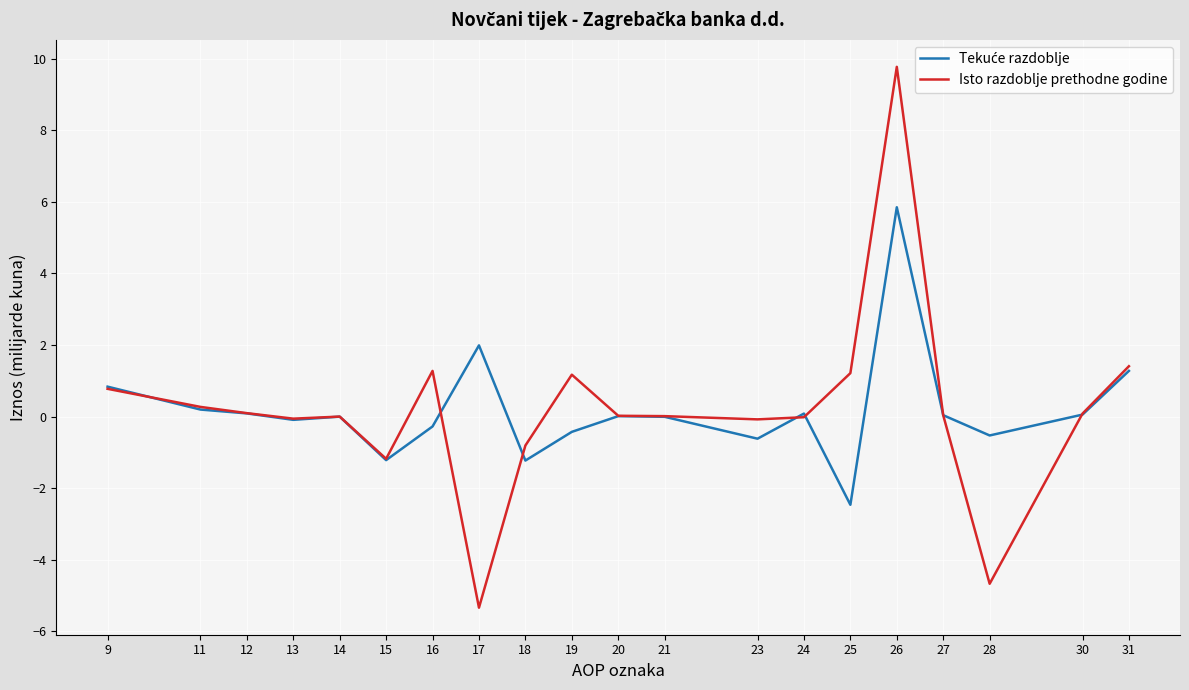

Which category has the highest value across all series?

26